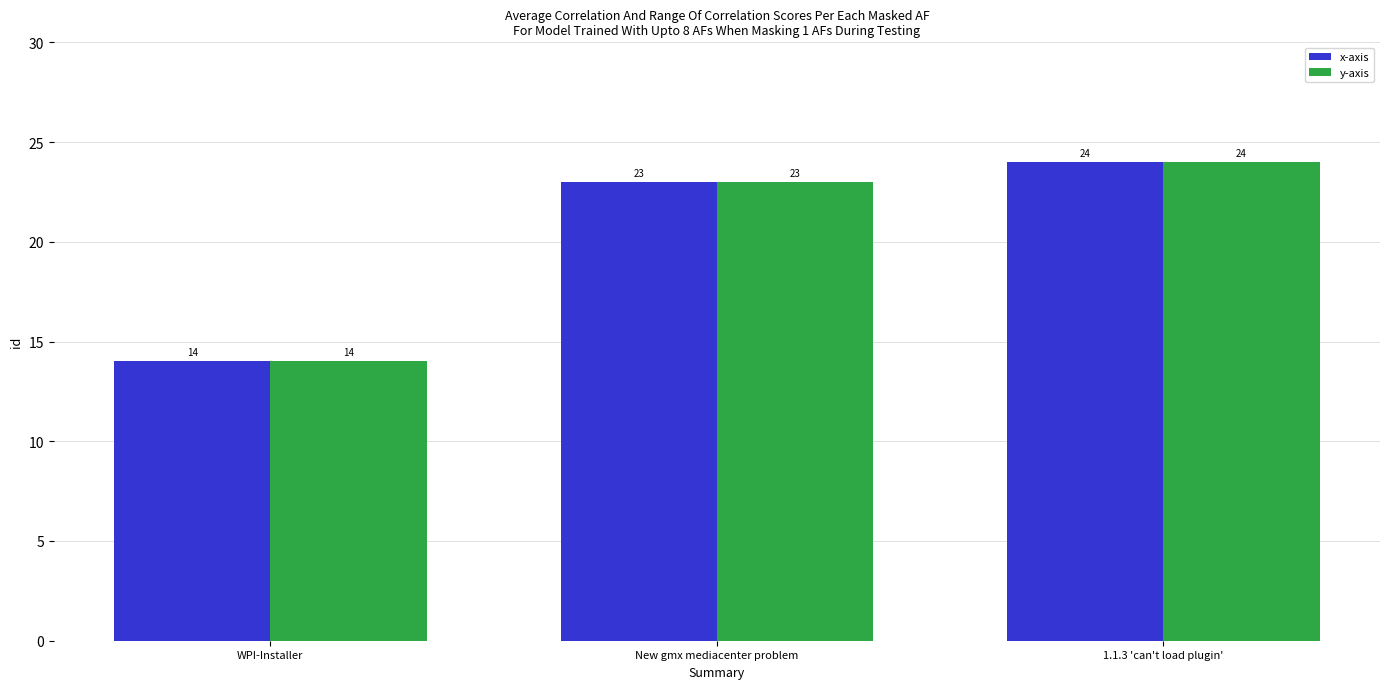

At how many categories does at least one series exceed 19?

2